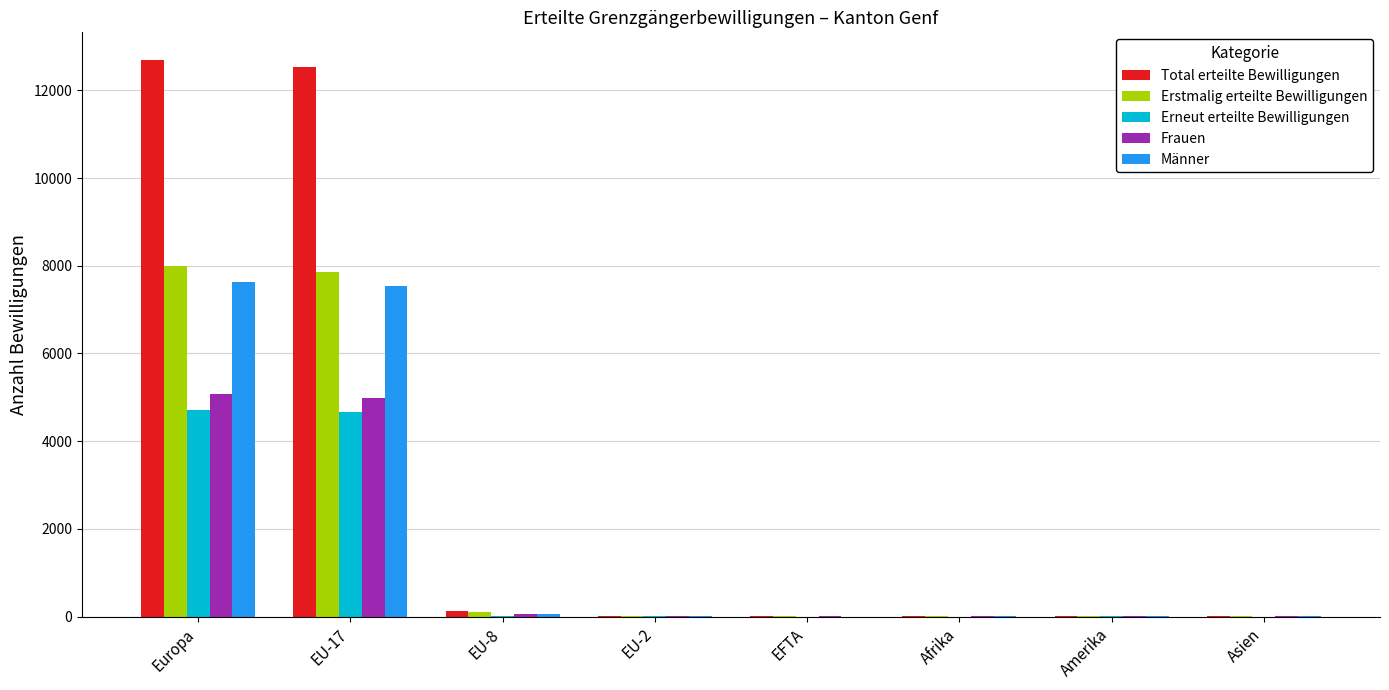

Are the bars horizontal?

No